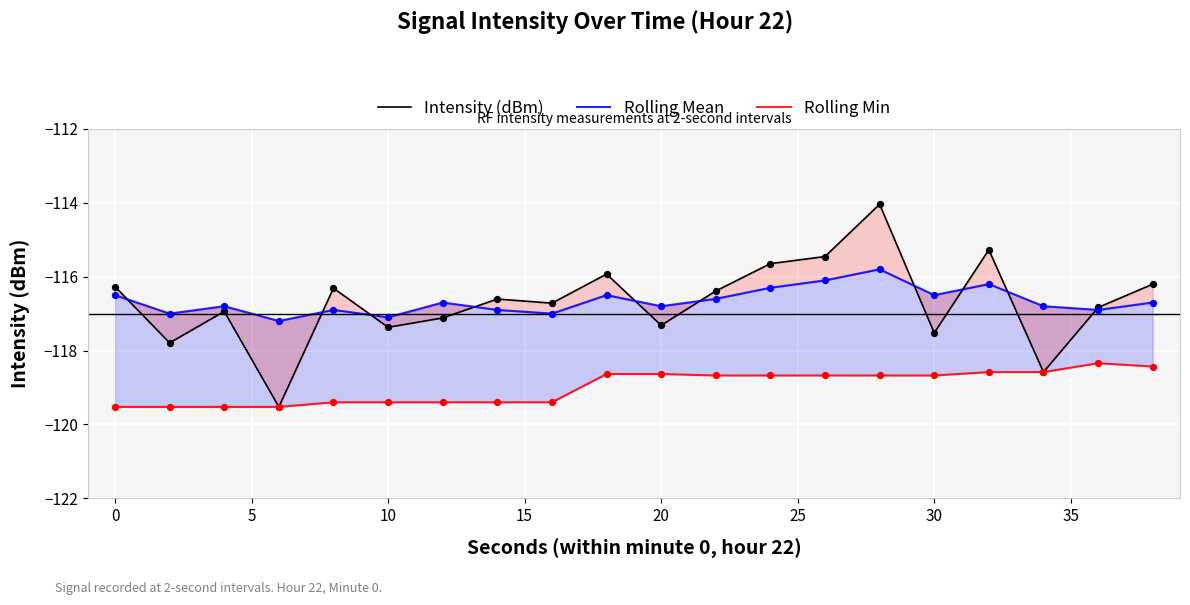

Which series reaches the minimum Y coordinate?

Intensity (dBm)